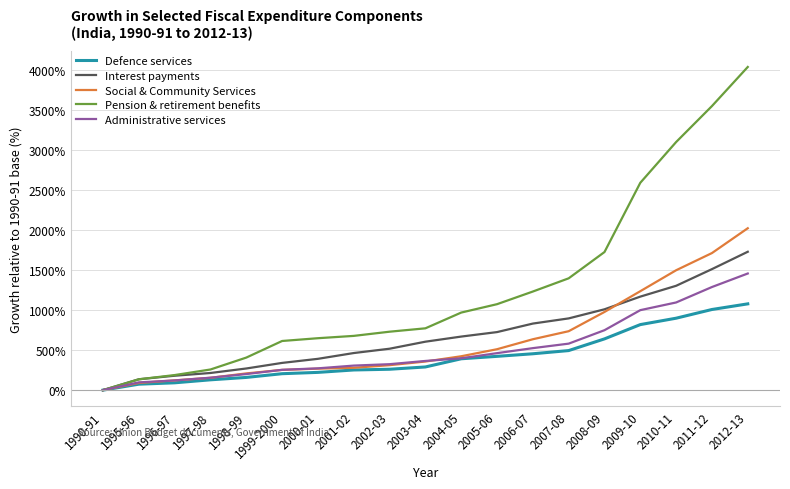

What position from the left is 2005-06?

12